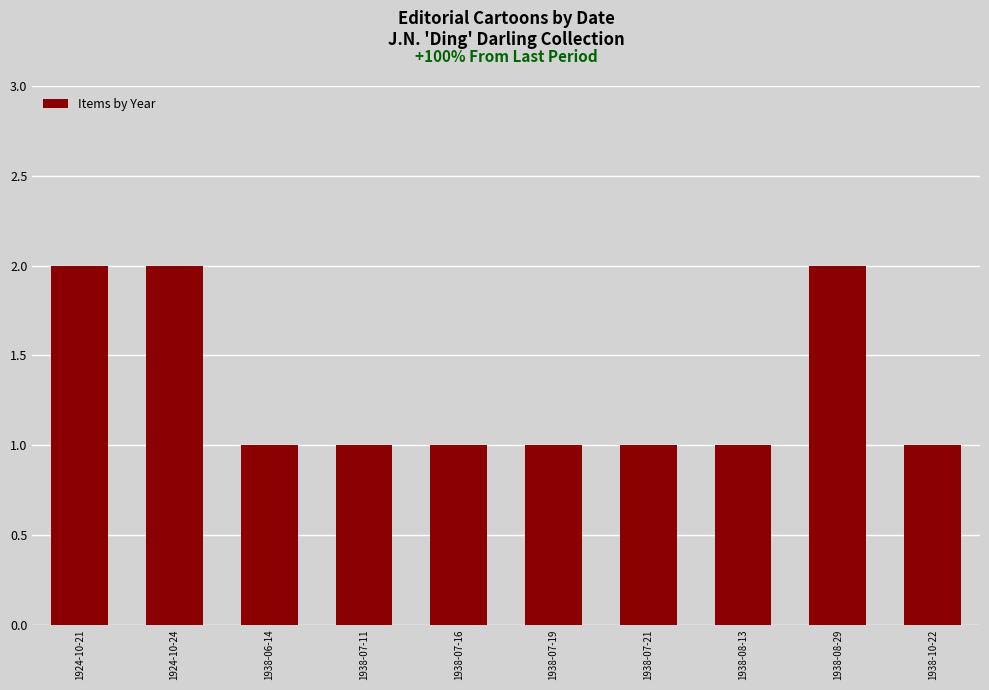

Reading left to right, what are all the values shown in this chart?

1924-10-21=2	1924-10-24=2	1938-06-14=1	1938-07-11=1	1938-07-16=1	1938-07-19=1	1938-07-21=1	1938-08-13=1	1938-08-29=2	1938-10-22=1